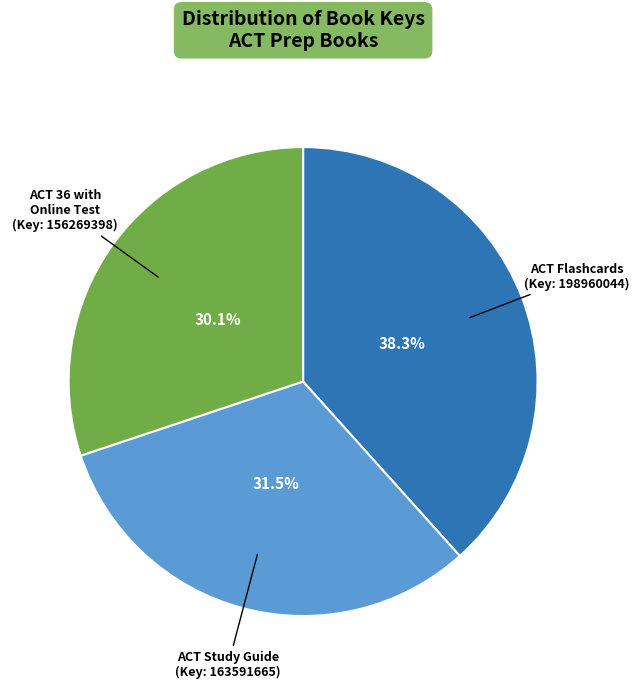

Does ACT Flashcards (Key: 198960044) represent more than half of the total?

No